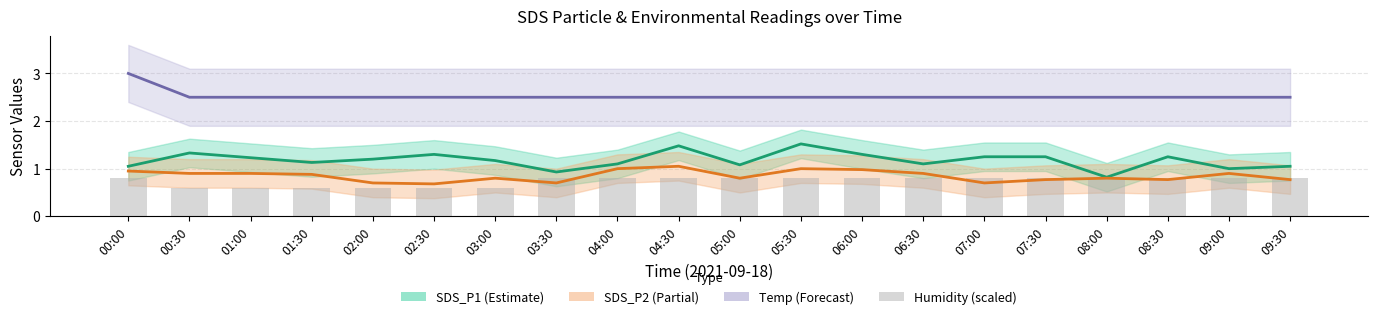

The SDS_P1 (Estimate) series shows 0.9 at 07:00. True or false?

False